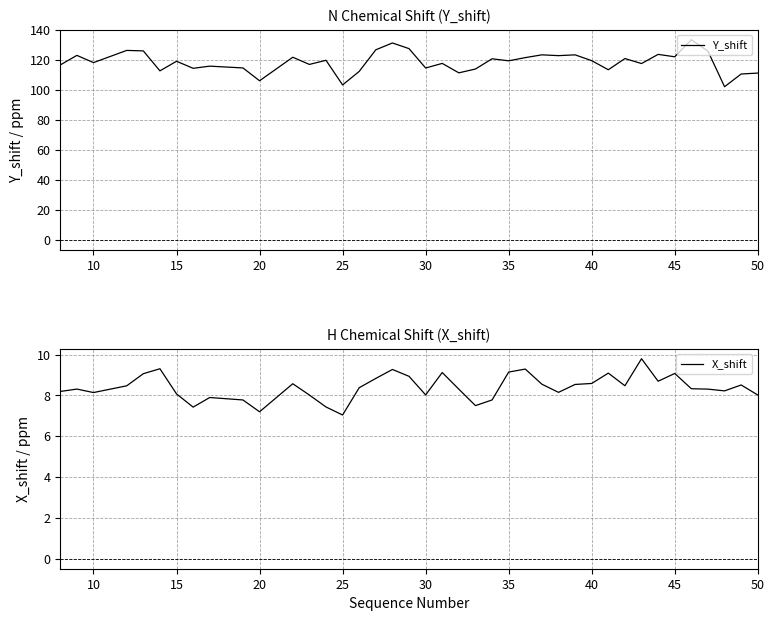

At which label does X_shift reach its minimum?

25